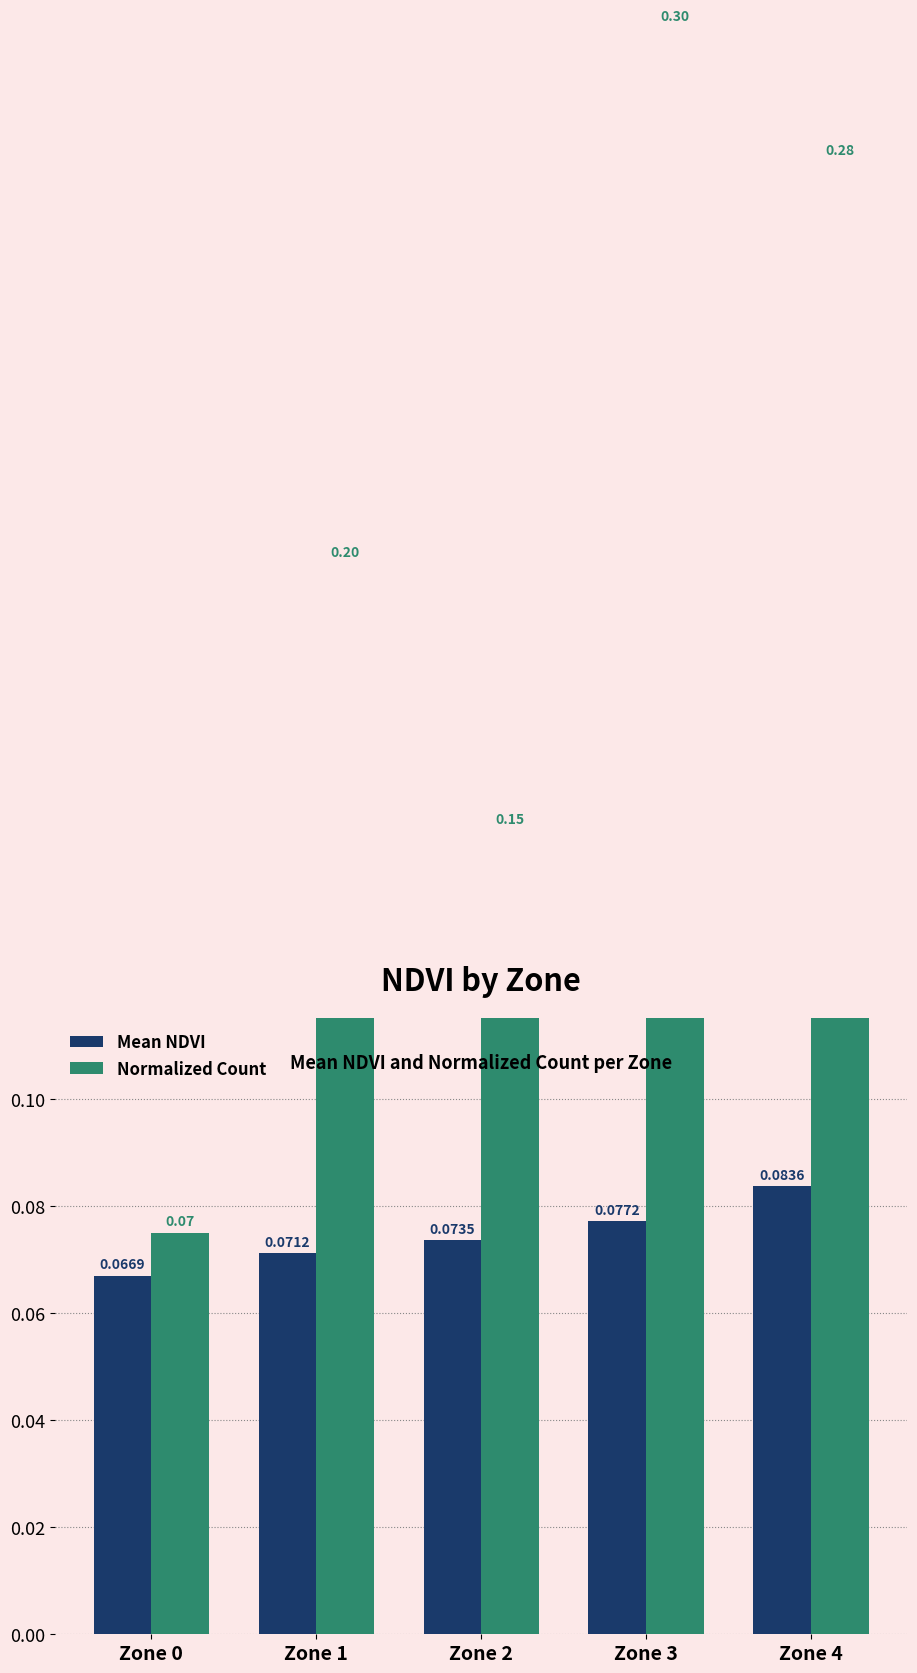

List the series in order of their overall mean, lowest first.

Mean NDVI, Normalized Count